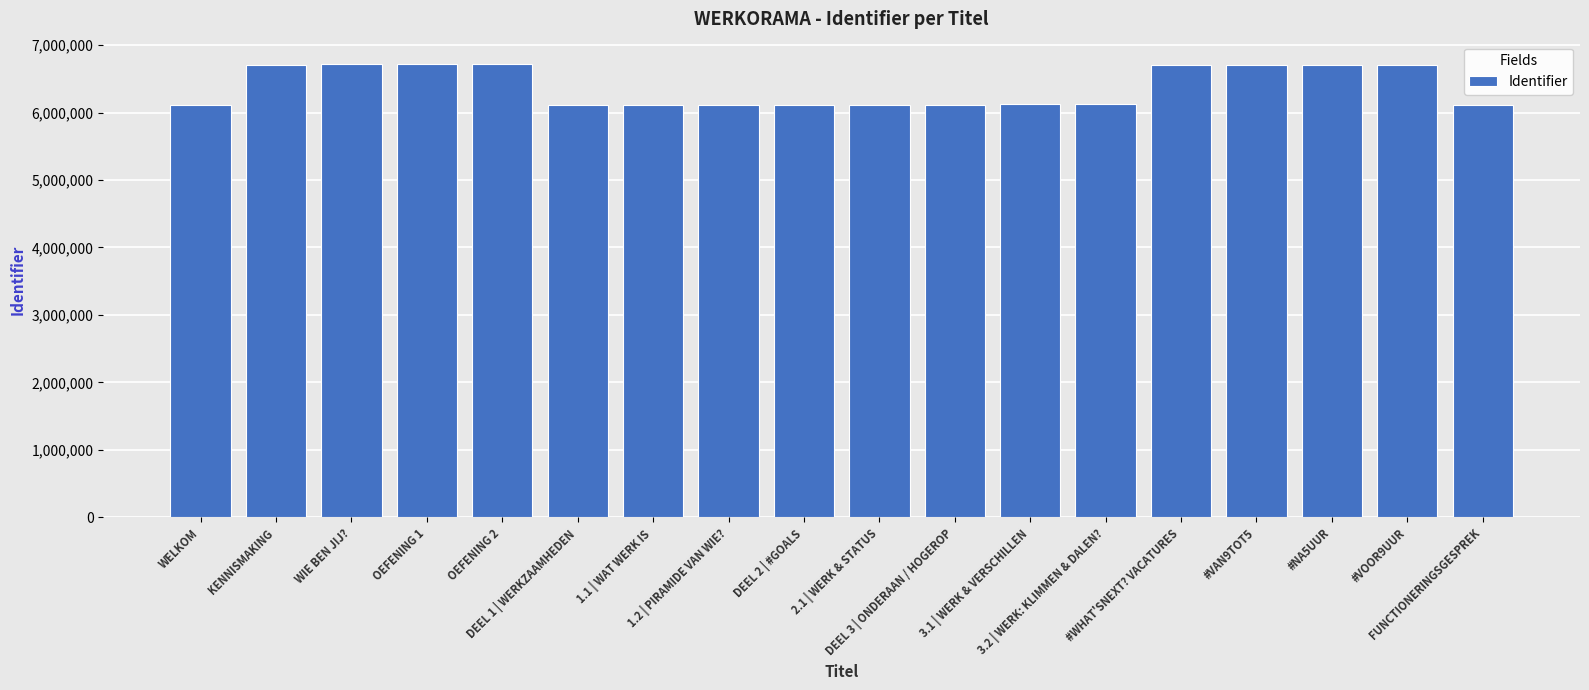

What is the ratio of the value at KENNISMAKING to the value at DEEL 1 | WERKZAAMHEDEN?

1.1